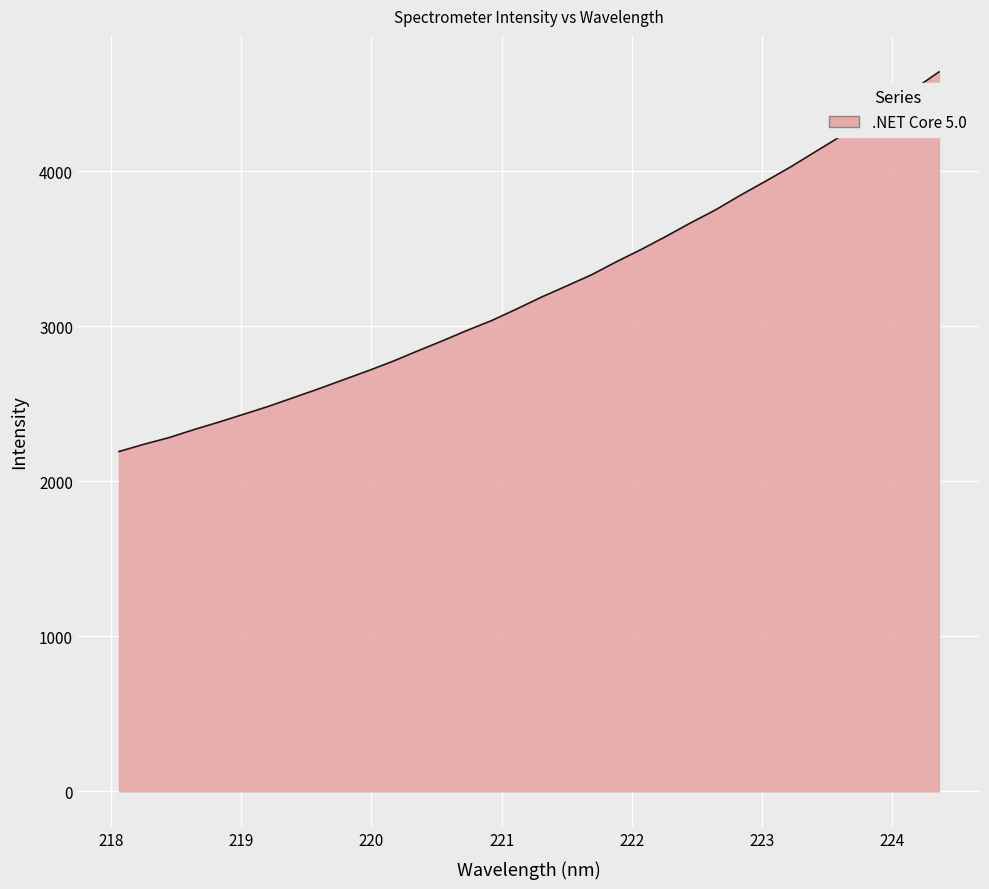

What is the smallest value displayed?

2191.9